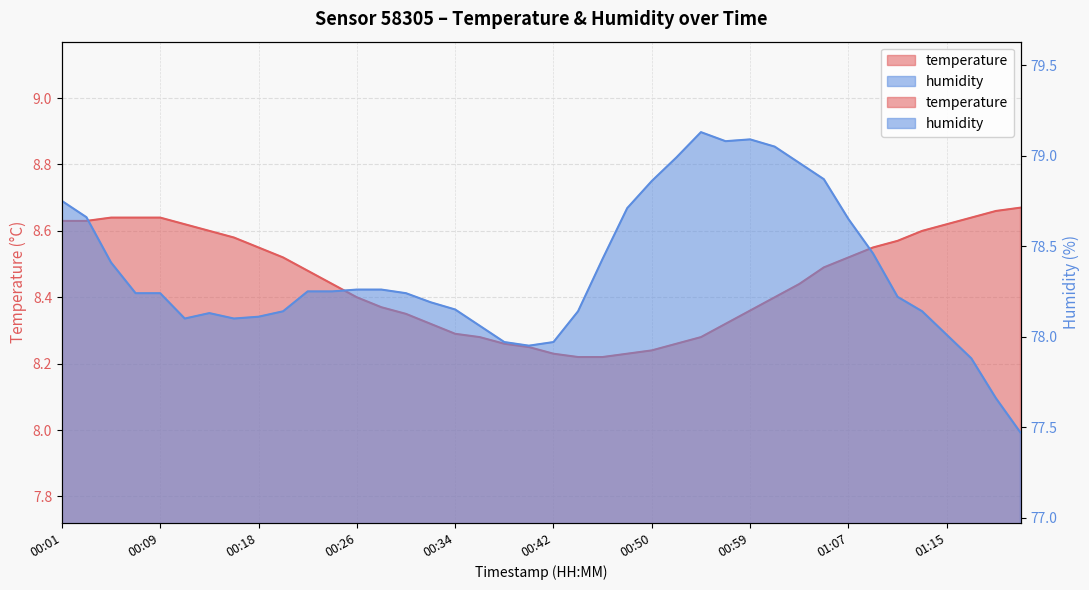

At 00:28, list the series in order from smallest to largest.

temperature, humidity